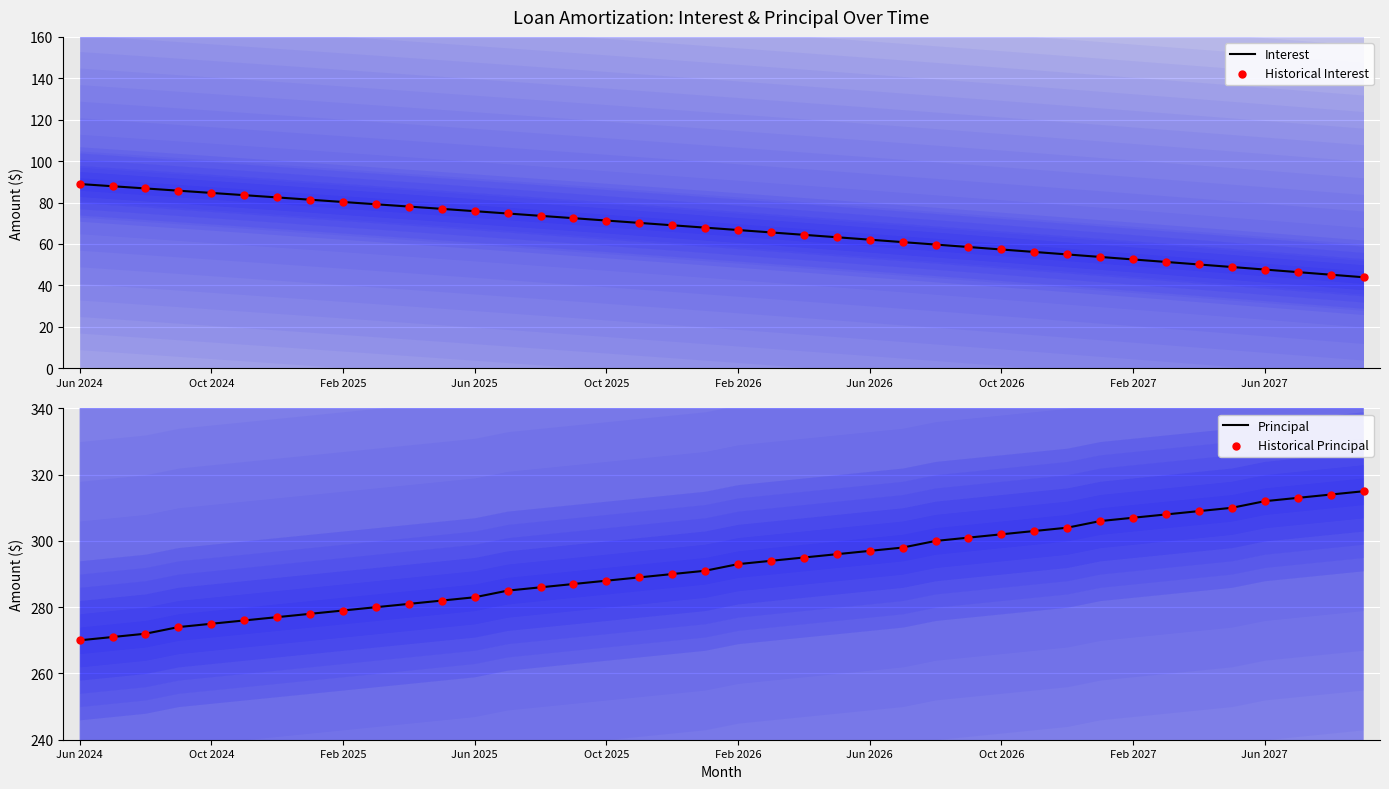

What is the total value across all series at 34?

718.2